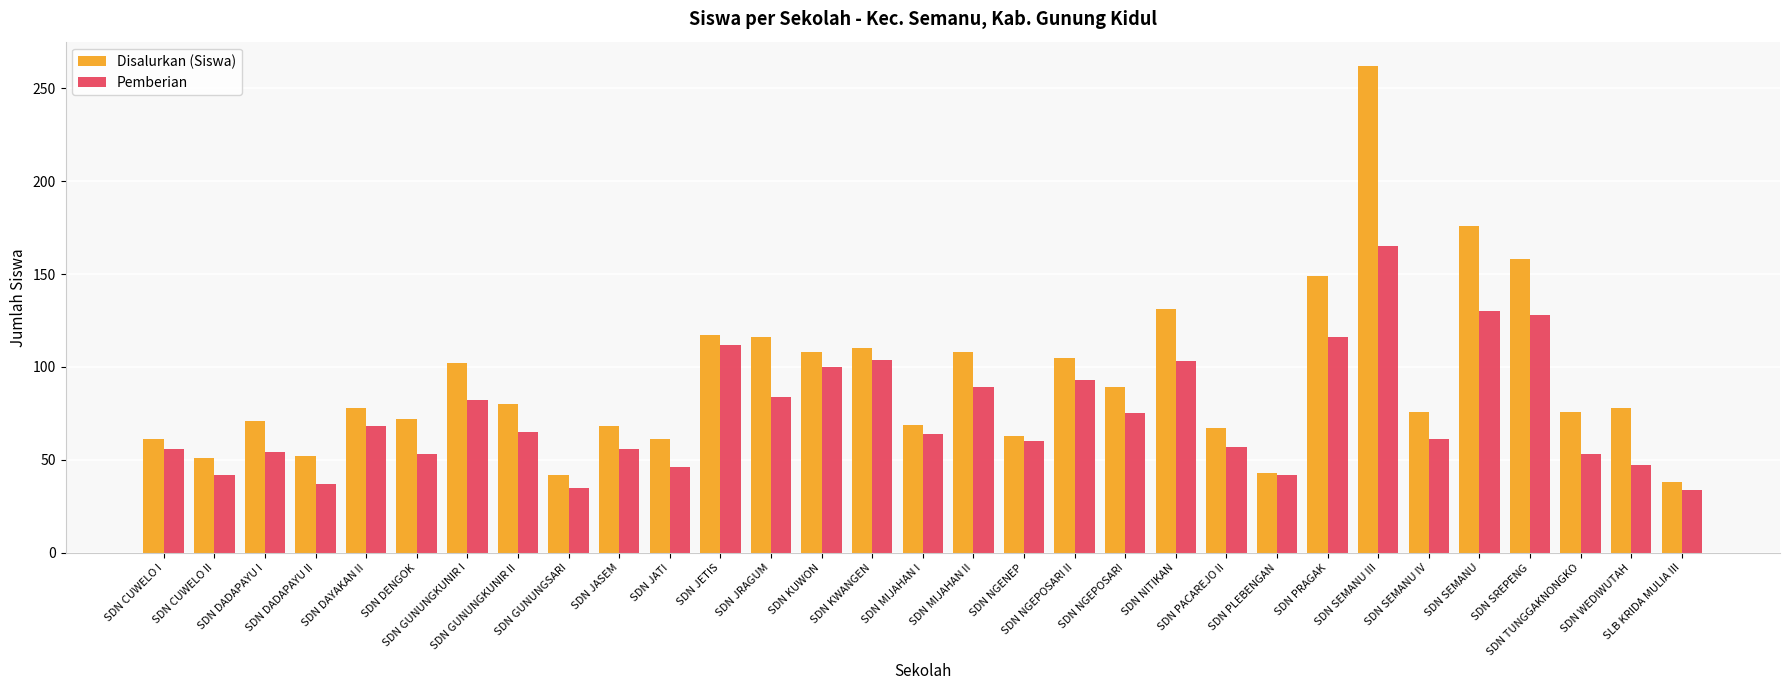

Which series has the widest spread of values?

Disalurkan (Siswa)